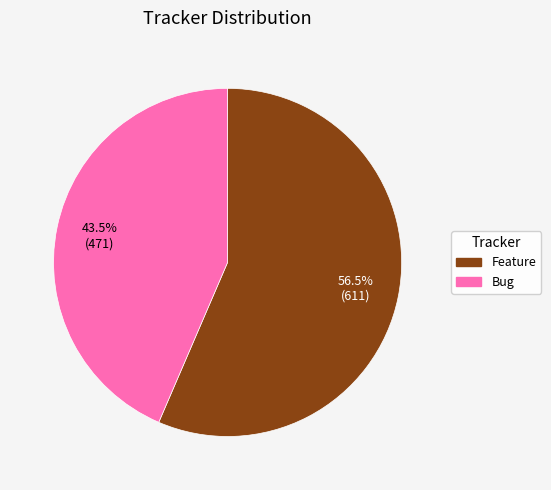

Is it true that Bug is 49% of the pie?

False